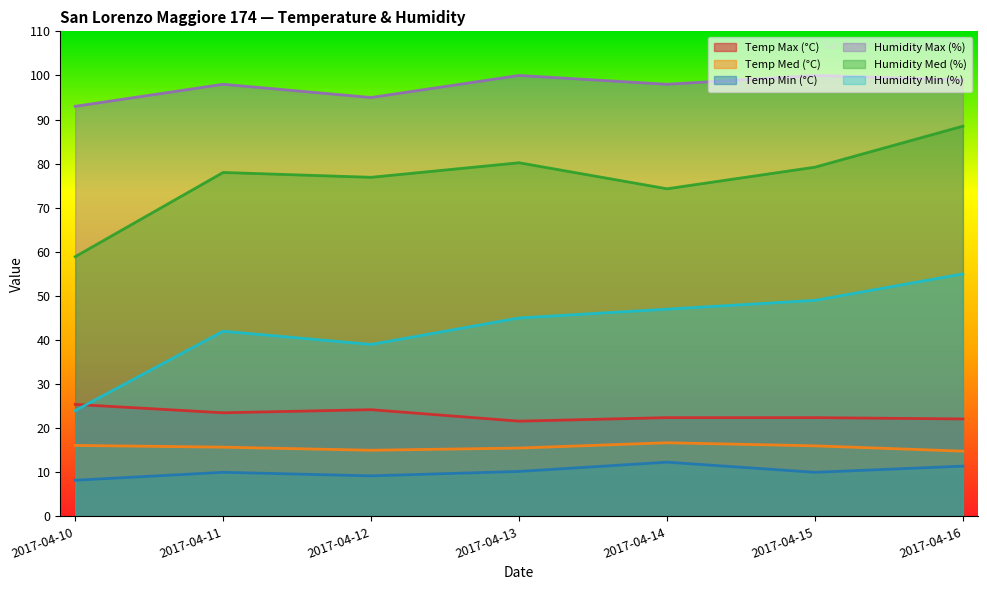

What value does the Temp Max (°C) series have at 2017-04-12?

24.2